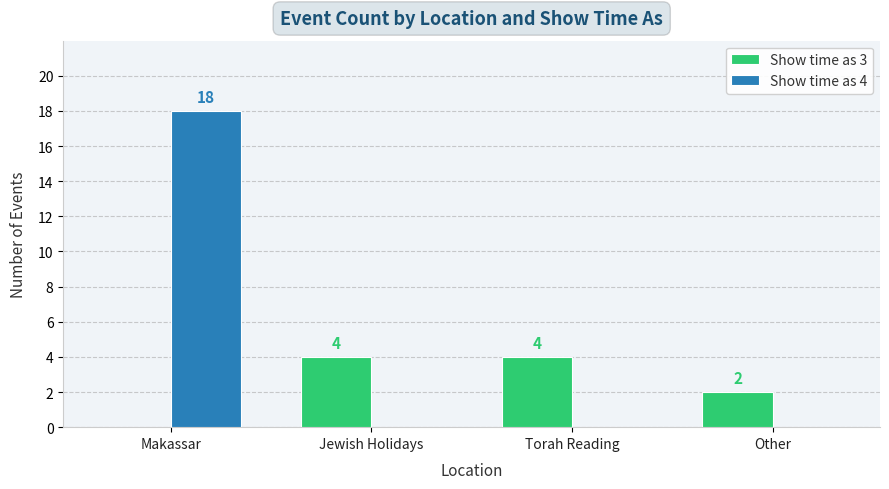

At which category does the chart reach its peak across all series?

Makassar